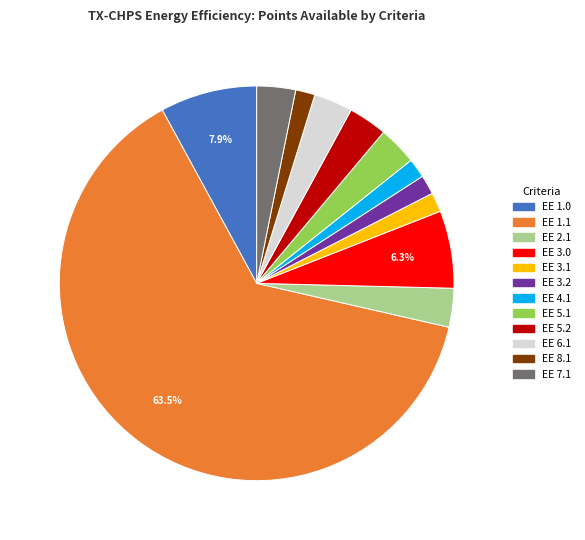

Count the number of slices in the pie.

12